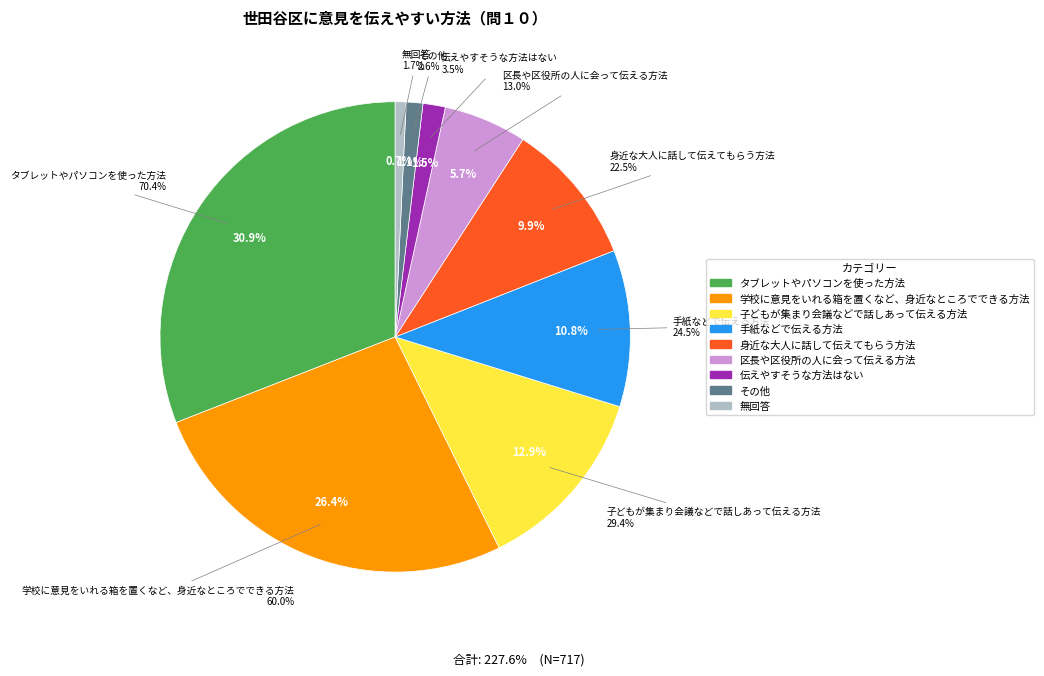

What percentage is the 区長や区役所の人に会って伝える方法 slice, to the nearest percent?

6%